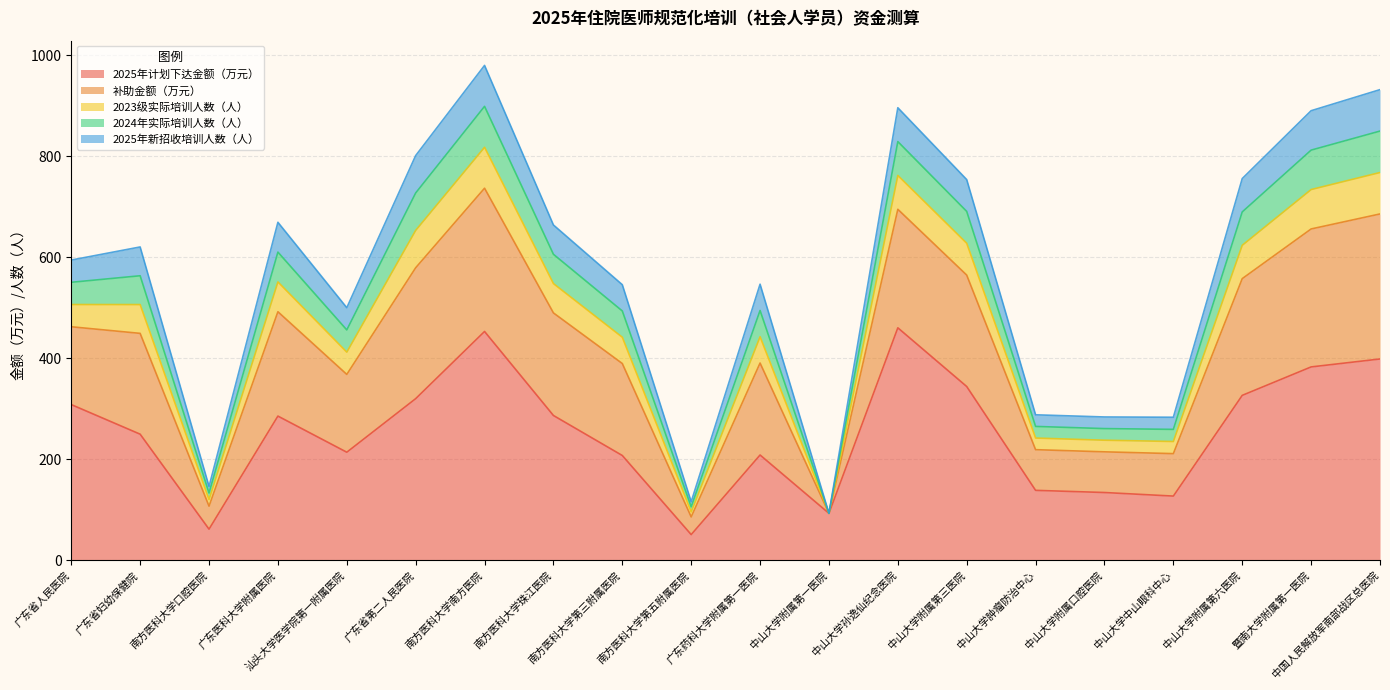

Rank the categories by 2025年计划下达金额（万元） value from highest to lowest.

中山大学孙逸仙纪念医院, 南方医科大学南方医院, 中国人民解放军南部战区总医院, 暨南大学附属第一医院, 中山大学附属第三医院, 中山大学附属第六医院, 广东省第二人民医院, 广东省人民医院, 南方医科大学珠江医院, 广东医科大学附属医院, 广东省妇幼保健院, 汕头大学医学院第一附属医院, 广东药科大学附属第一医院, 南方医科大学第三附属医院, 中山大学肿瘤防治中心, 中山大学附属口腔医院, 中山大学中山眼科中心, 中山大学附属第一医院, 南方医科大学口腔医院, 南方医科大学第五附属医院